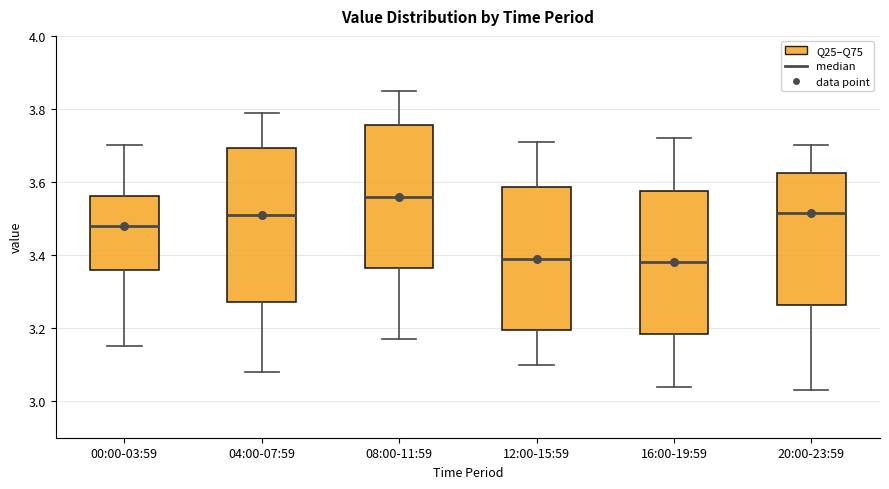

Reading left to right, read every box against the y-axis: the position of its median line, the range the box covers, and the ends of its whiskers. The values are not printed on the chart, so give them approximately, as read against the axis.

00:00-03:59: median 3.48, box 3.36 to 3.56, whiskers 3.16 to 3.70
04:00-07:59: median 3.52, box 3.28 to 3.70, whiskers 3.08 to 3.80
08:00-11:59: median 3.56, box 3.36 to 3.76, whiskers 3.18 to 3.86
12:00-15:59: median 3.40, box 3.20 to 3.58, whiskers 3.10 to 3.72
16:00-19:59: median 3.38, box 3.18 to 3.58, whiskers 3.04 to 3.72
20:00-23:59: median 3.52, box 3.26 to 3.62, whiskers 3.04 to 3.70